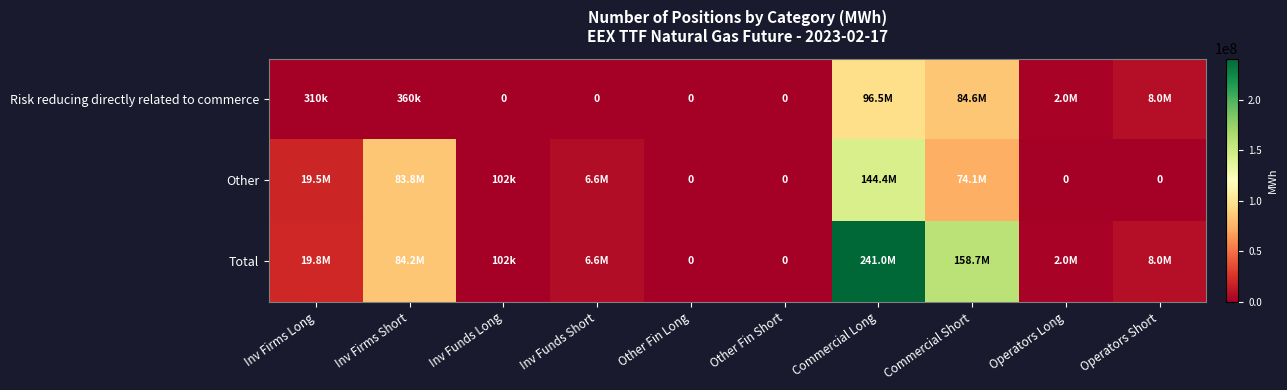

Where is Total nearest to the value 120498293?

Inv Firms Short